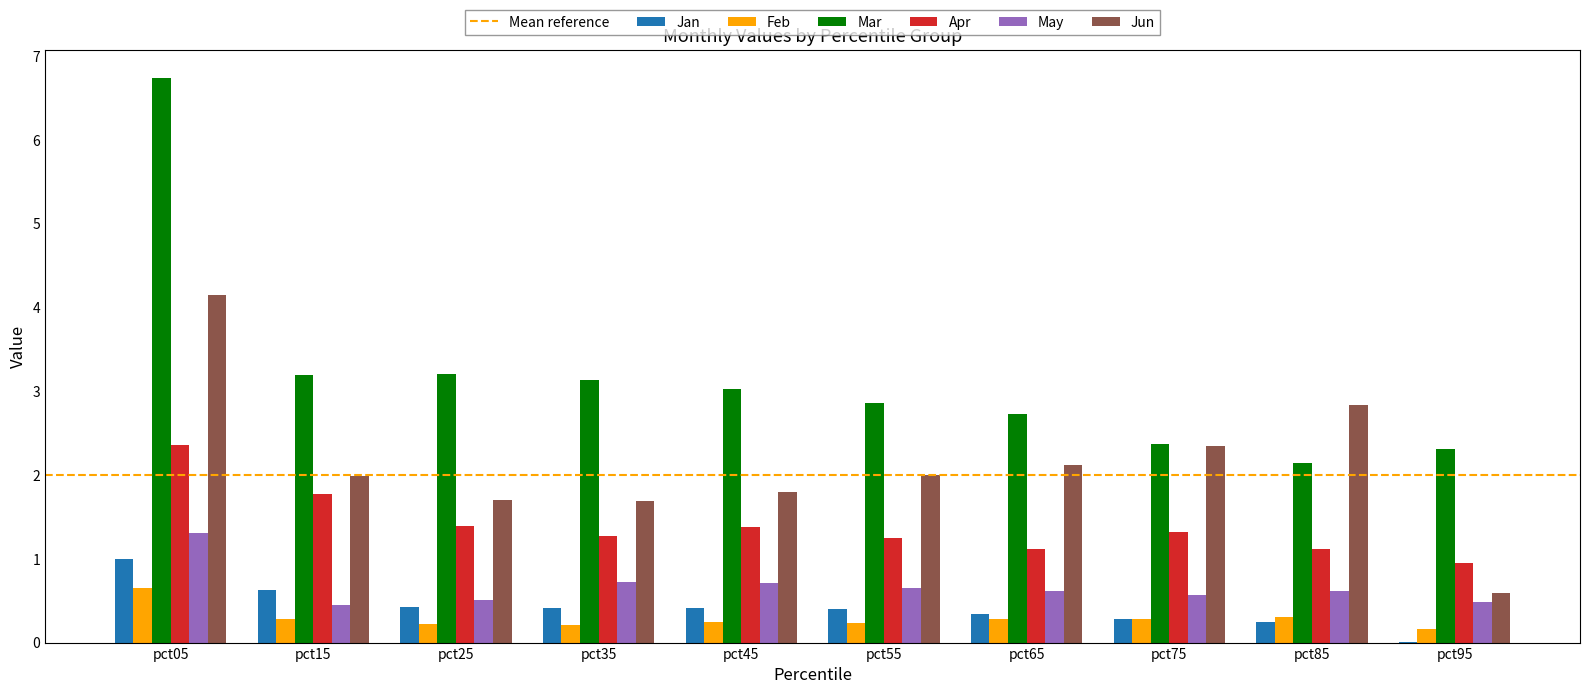

Which series has the largest total across all categories?

Mar